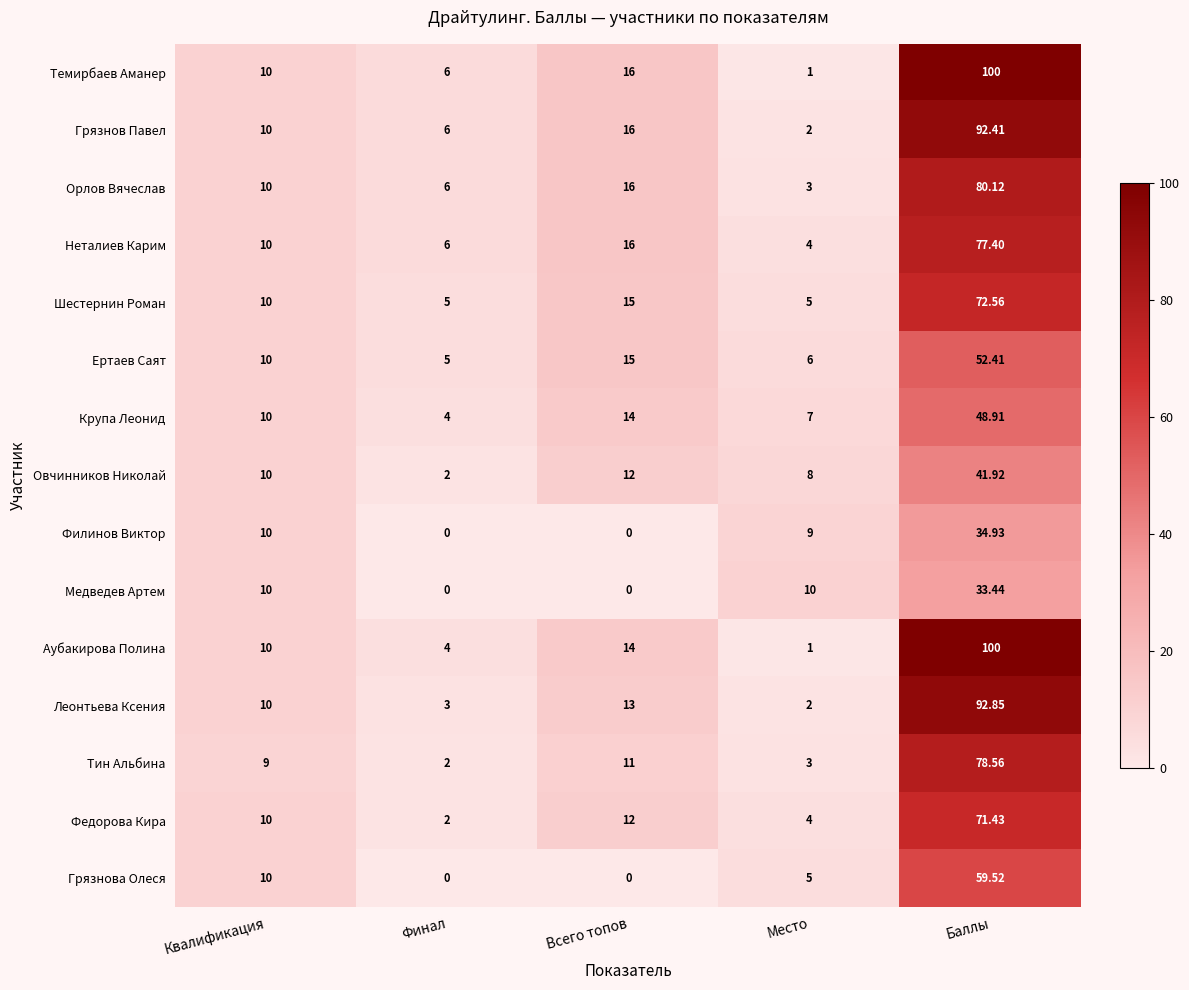

Which series has the largest total across all categories?

Темирбаев Аманер